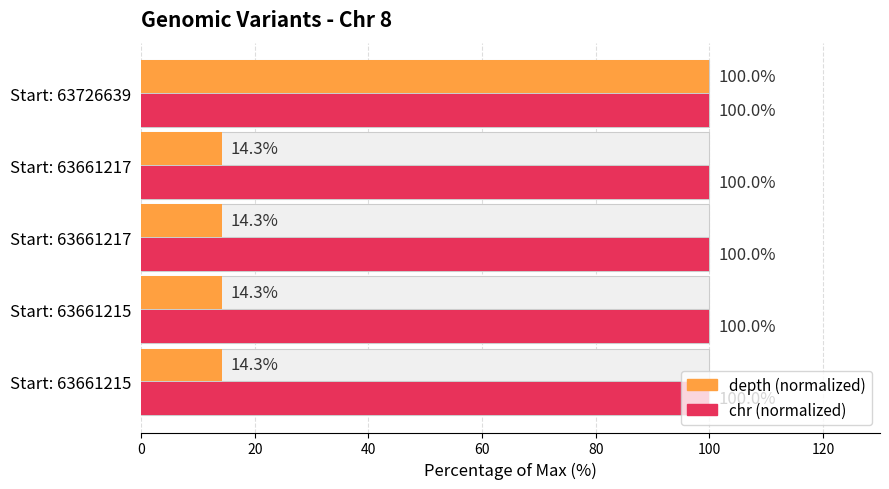

What is the sum of all depth values?

157.1